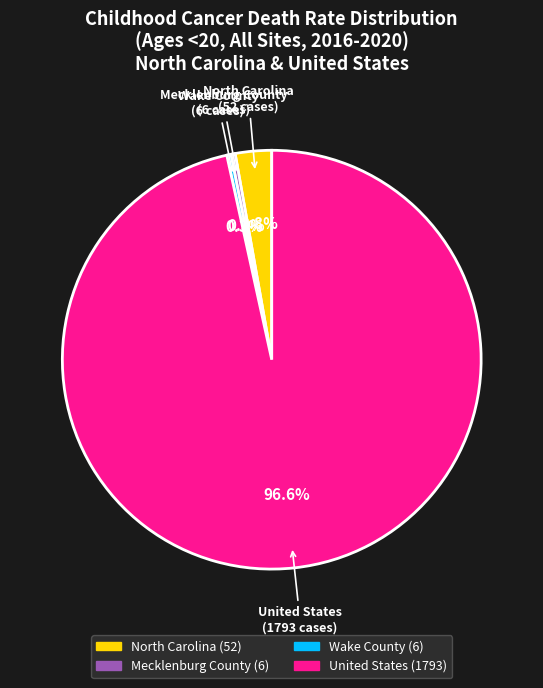

What is the ratio of the value at Mecklenburg County to the value at North Carolina?

0.1